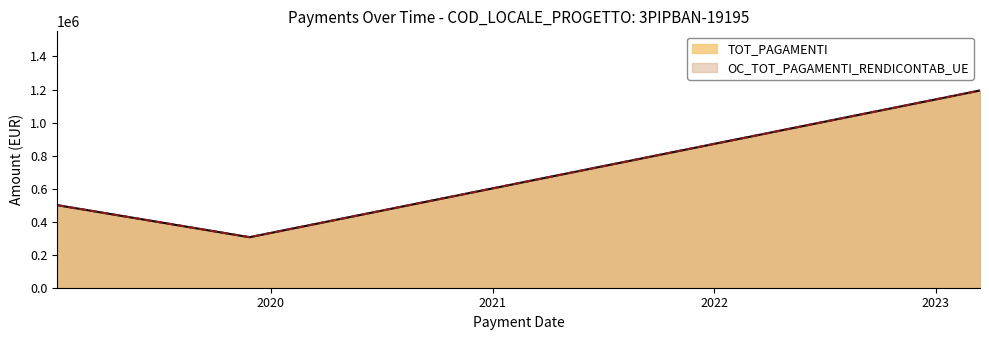

What are all the series names shown in the legend?

TOT_PAGAMENTI, OC_TOT_PAGAMENTI_RENDICONTAB_UE